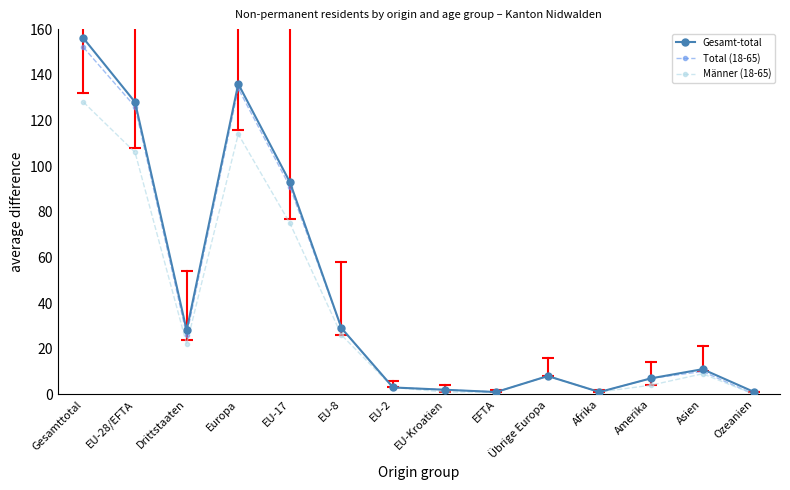

The value of Männer (18-65) at EFTA is 1. True or false?

True